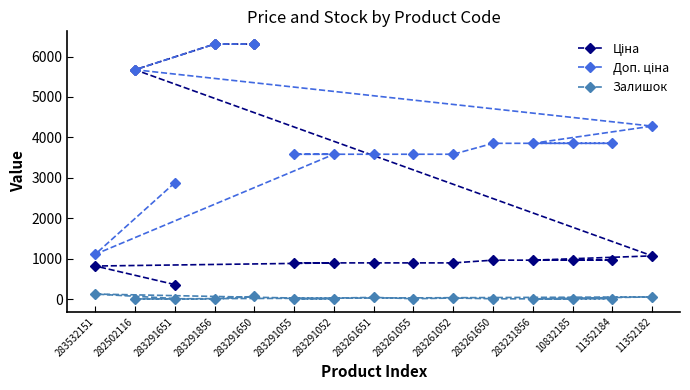

What is the greatest value displayed?

6308.8